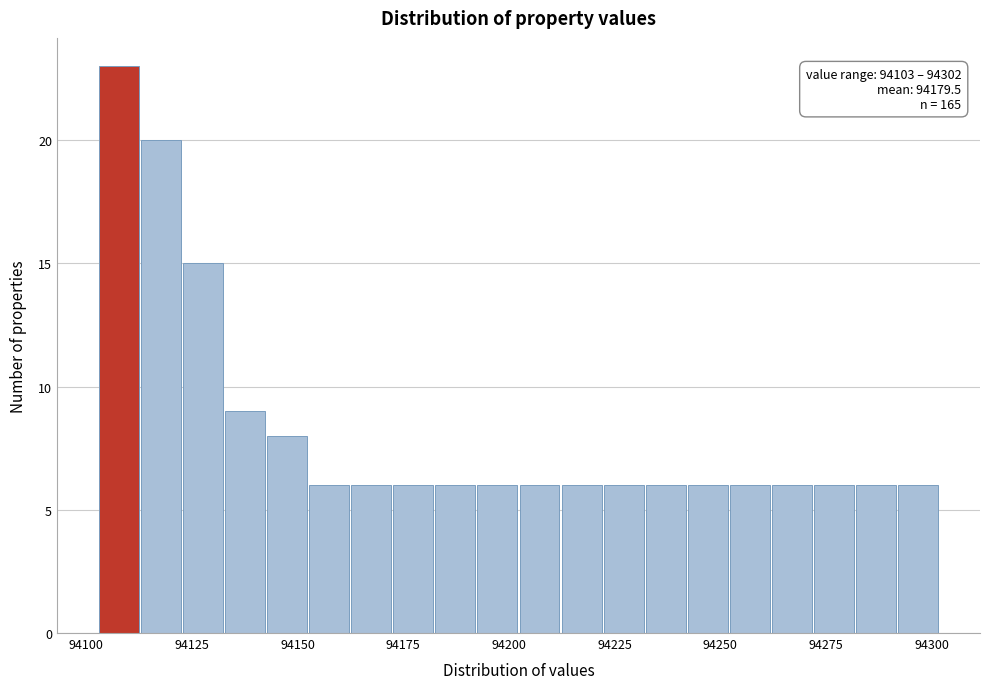

Read against the x-axis, roughly where is the centre of the tallest bar?

94110